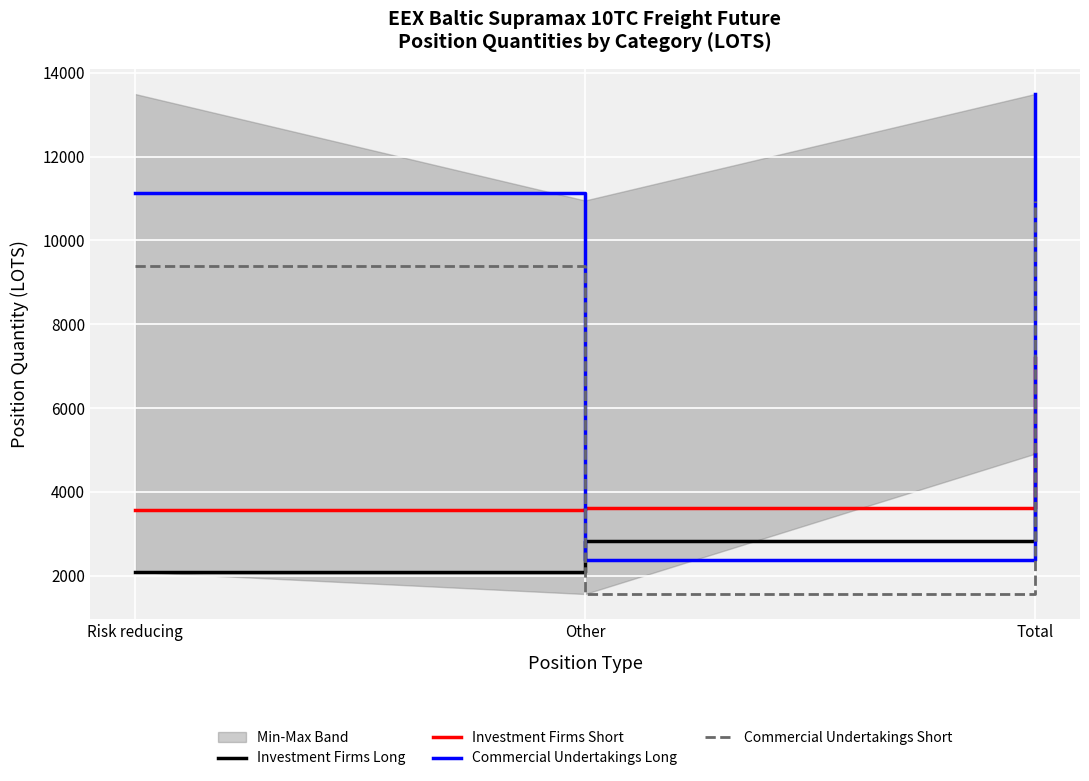

At how many categories does at least one series exceed 1786?

3